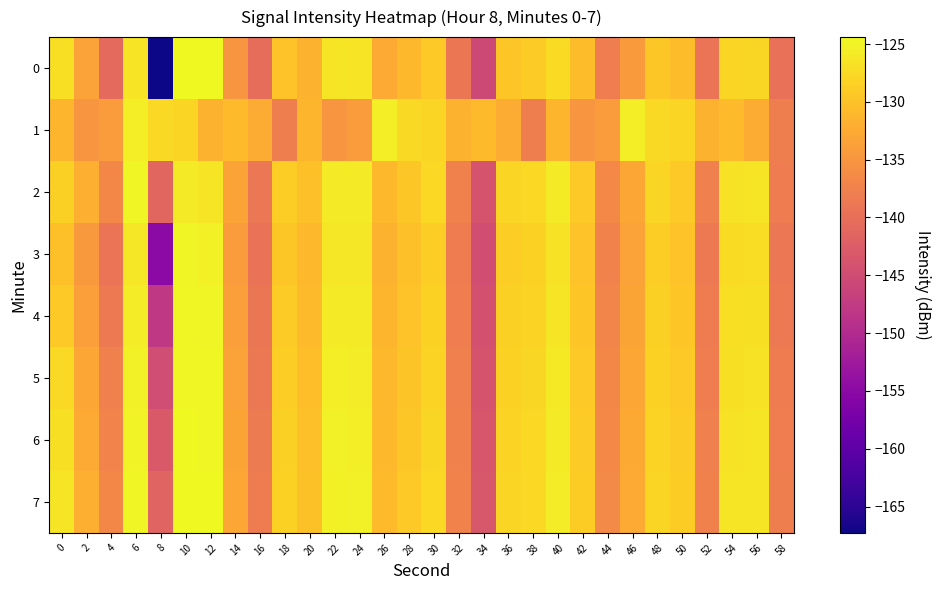

Which has a higher value, 40 or 4?

40